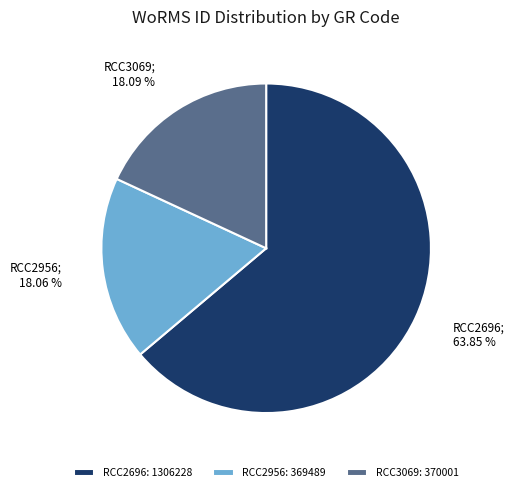

How many slices are in this pie chart?

3